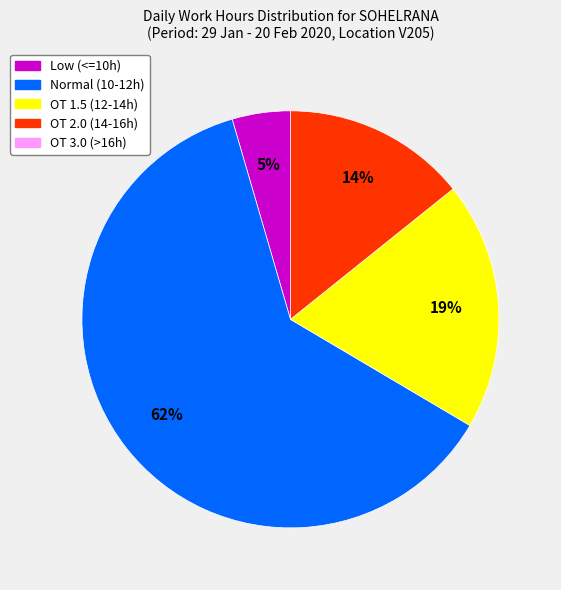

To the nearest percent, what is the average slice percentage?

25%